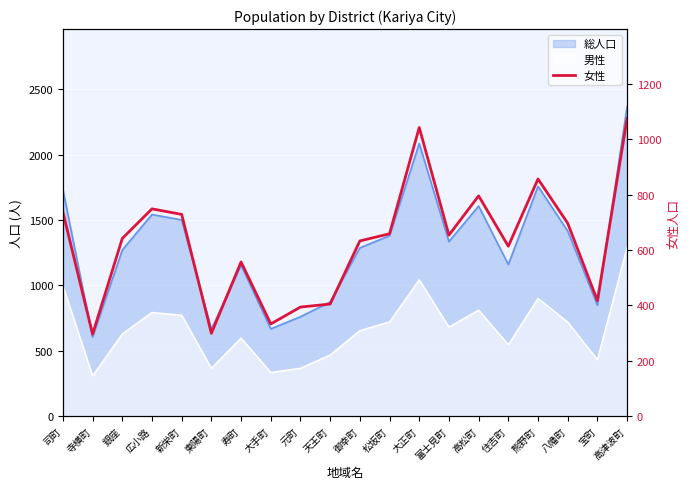

How many values are below 654?

10